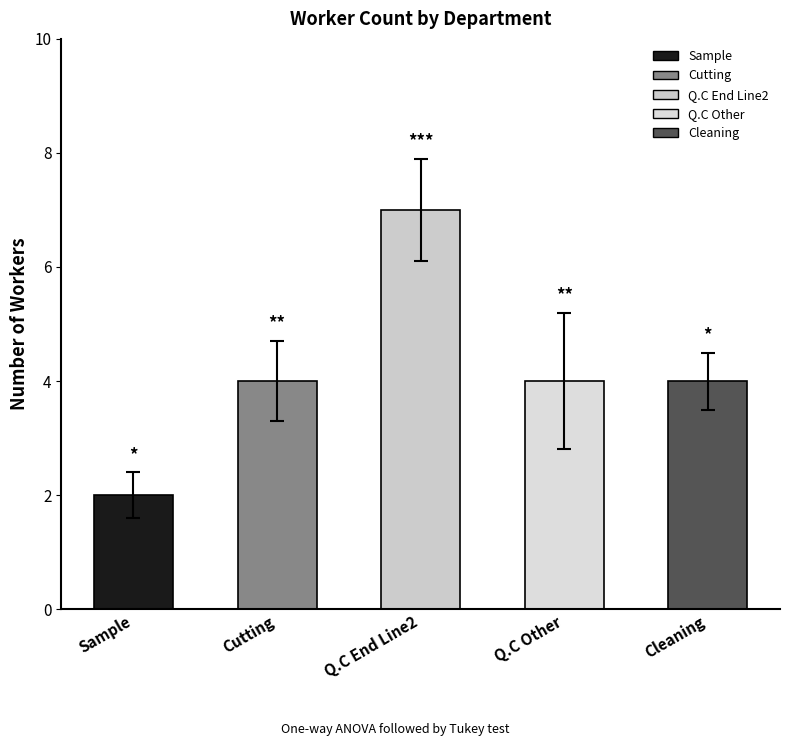

What value does the data have at Cutting?

4